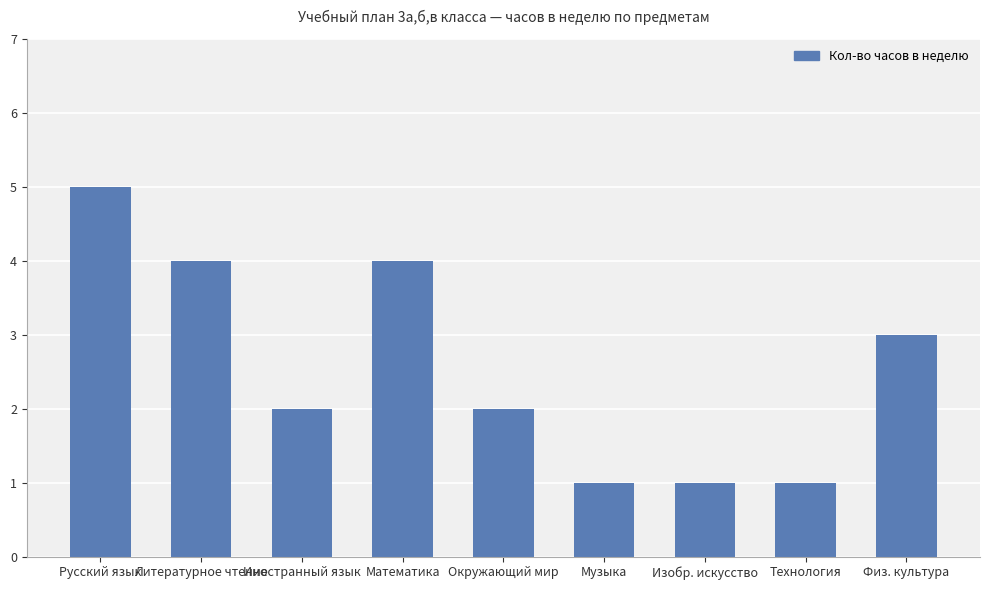

Approximately how many times larger is the value at Изобр. искусство compared to Технология?

1.0